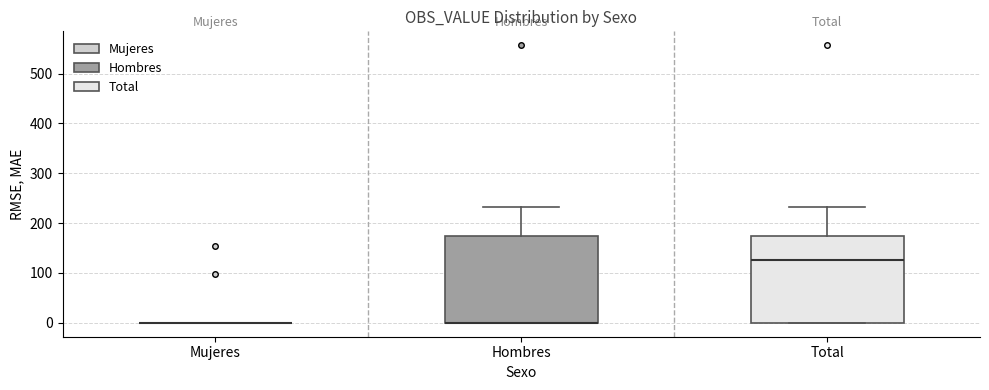

Reading left to right, transcribe this box plot: for each box, give where its median line is, the range the box spans, and where its two whiskers end, as read against the y-axis. The values are not printed on the chart, so give them approximately, as read against the axis.

Mujeres: box collapsed to a line at 0, whiskers 0 to 0
Hombres: median 0 (drawn on the box's lower edge), box 0 to 170, whiskers 0 to 230
Total: median 130, box 0 to 170, whiskers 0 to 230